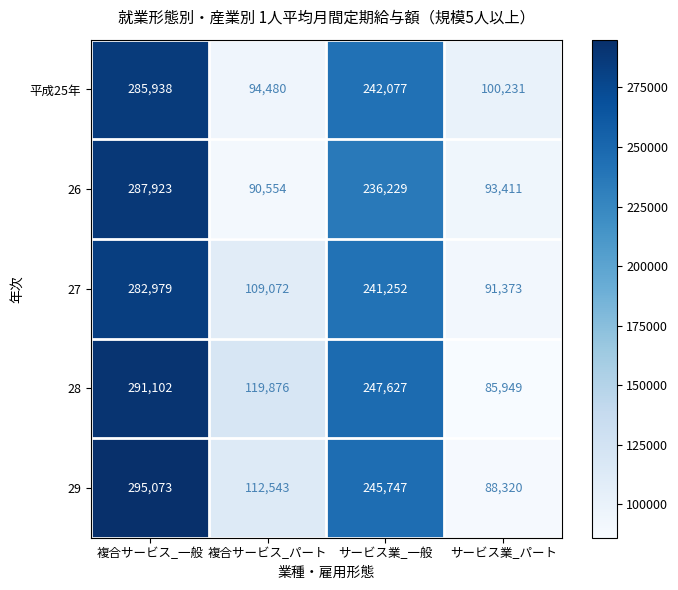

Reading left to right, what are all the values shown in this chart?

平成25年: 複合サービス_一般=285938	複合サービス_パート=94480	サービス業_一般=242077	サービス業_パート=100231
26: 複合サービス_一般=287923	複合サービス_パート=90554	サービス業_一般=236229	サービス業_パート=93411
27: 複合サービス_一般=282979	複合サービス_パート=109072	サービス業_一般=241252	サービス業_パート=91373
28: 複合サービス_一般=291102	複合サービス_パート=119876	サービス業_一般=247627	サービス業_パート=85949
29: 複合サービス_一般=295073	複合サービス_パート=112543	サービス業_一般=245747	サービス業_パート=88320